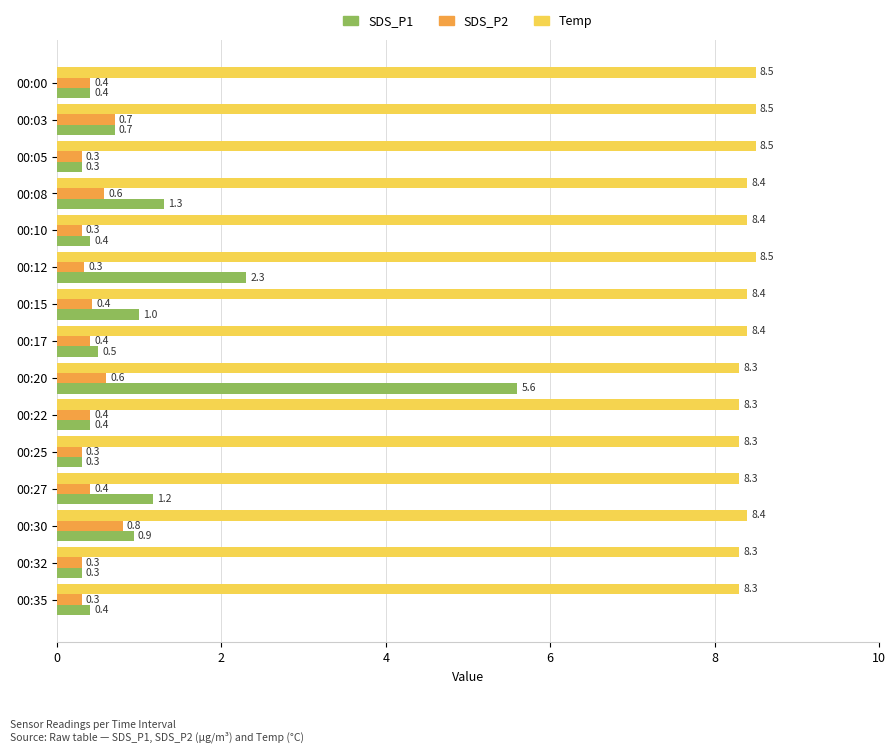

What are all the series names shown in the legend?

SDS_P1, SDS_P2, Temp